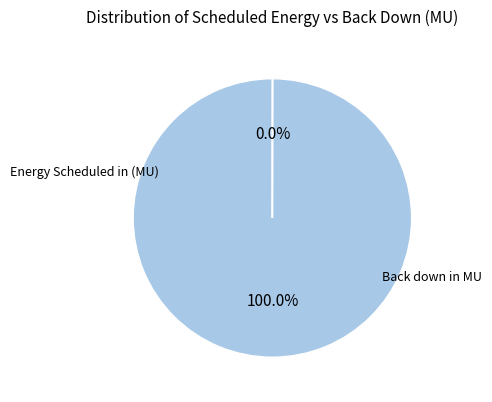

Does any single category account for the majority?

Yes